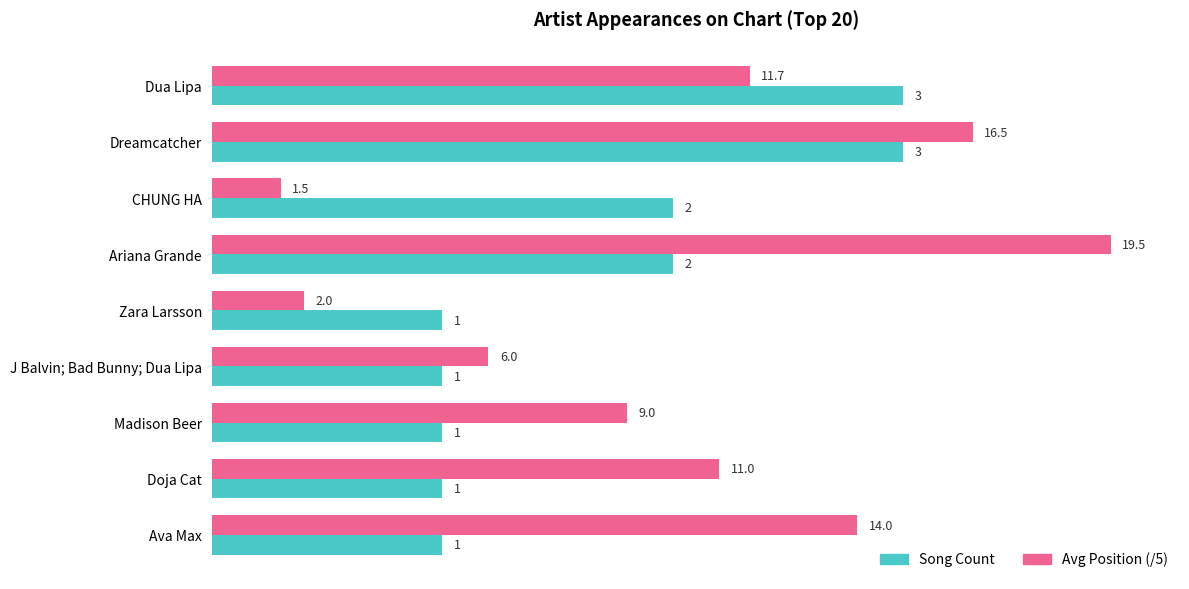

The Song Count series shows 3.0 at Dreamcatcher. True or false?

True